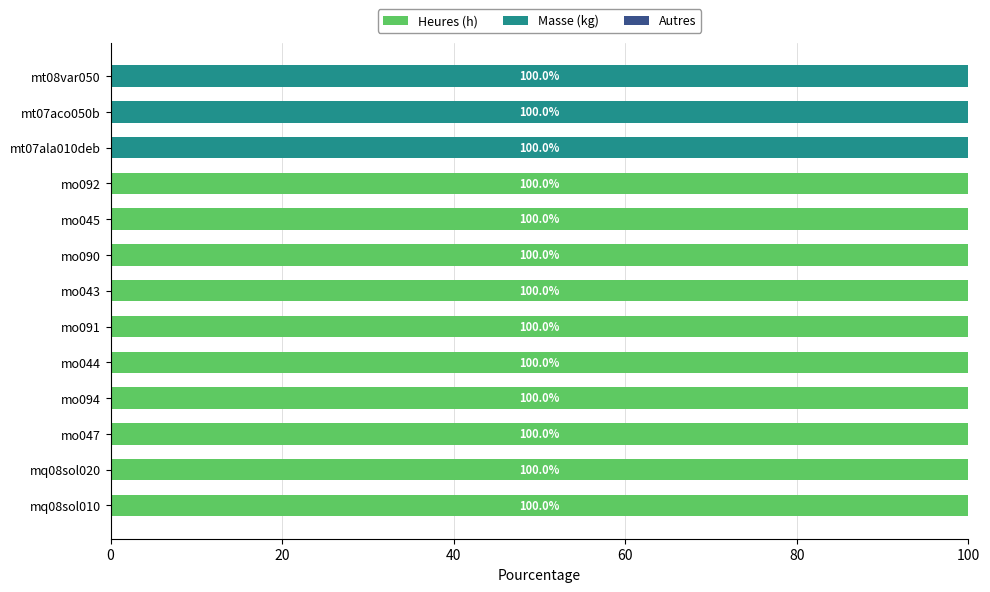

What is the sum of the Heures (h) values at mo045 and mo094?

200